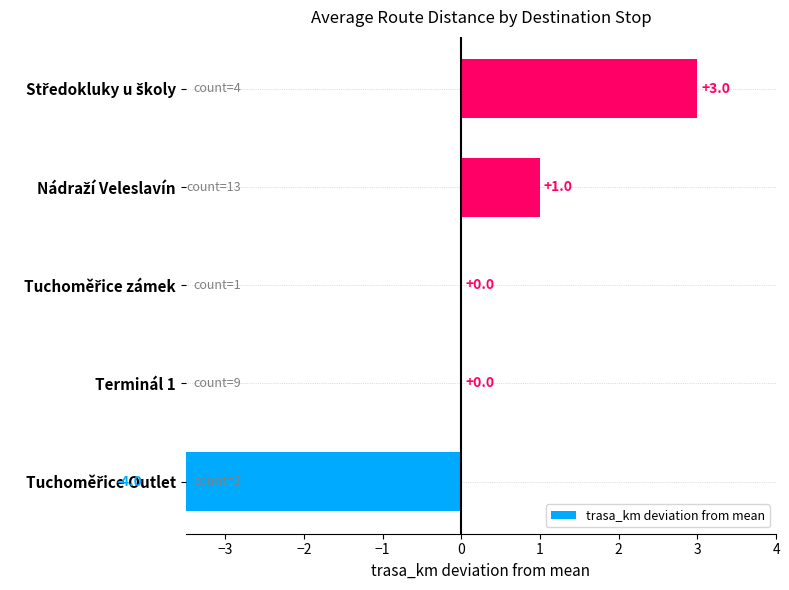

How many data points are less than 0?

1